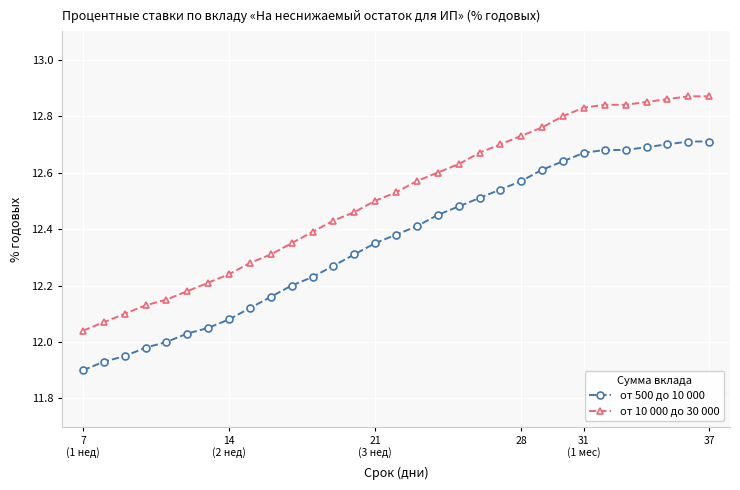

List the series in order of their overall mean, highest first.

от 10 000 до 30 000, от 500 до 10 000